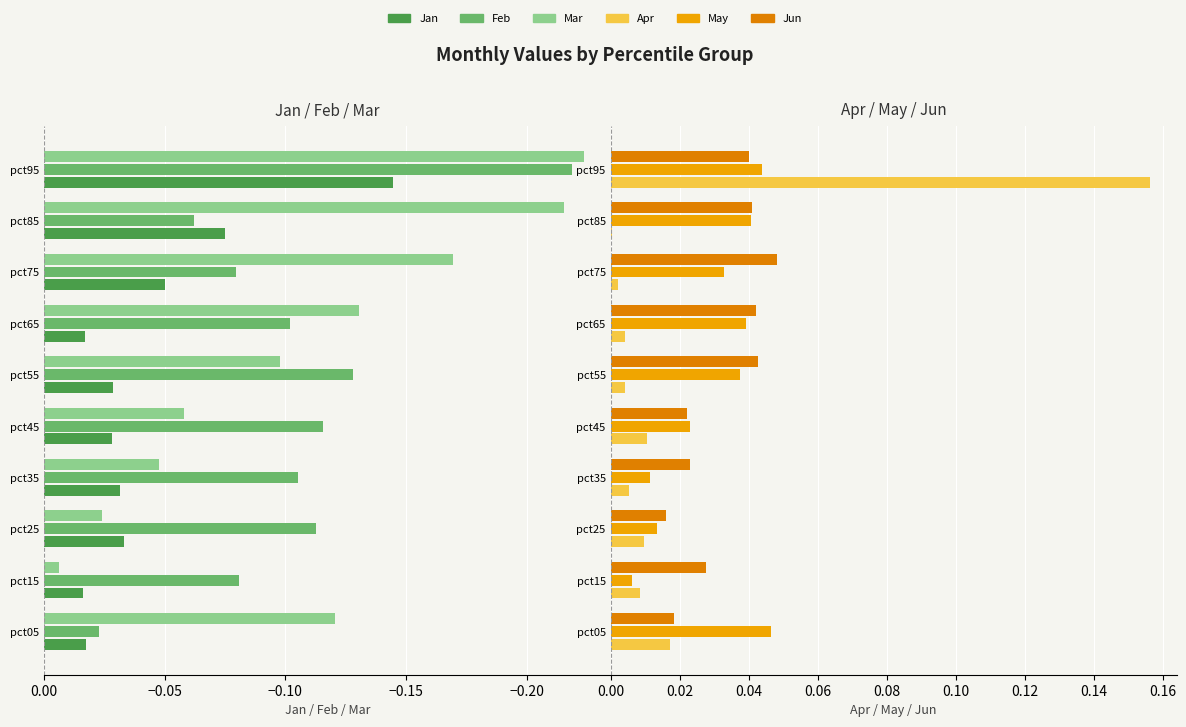

Reading left to right, transcribe all the data shown in this chart.

Jan: -0.0	-0.0	-0.0	-0.0	-0.0	-0.0	-0.0	-0.1	-0.1	-0.1
Feb: -0.0	-0.1	-0.1	-0.1	-0.1	-0.1	-0.1	-0.1	-0.1	-0.2
Mar: -0.1	-0.0	-0.0	-0.0	-0.1	-0.1	-0.1	-0.2	-0.2	-0.2
Apr: 0.0	0.0	0.0	0.0	0.0	0.0	0.0	0.0	0.0	0.2
May: 0.0	0.0	0.0	0.0	0.0	0.0	0.0	0.0	0.0	0.0
Jun: 0.0	0.0	0.0	0.0	0.0	0.0	0.0	0.0	0.0	0.0